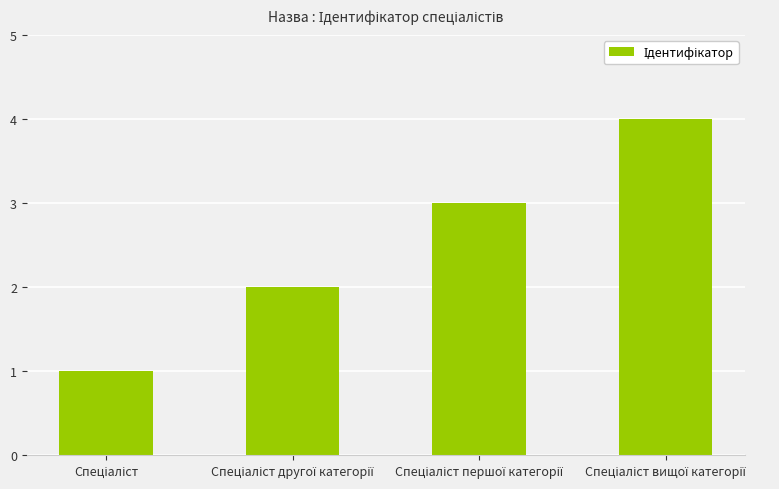

What is the difference between the maximum and minimum values?

3